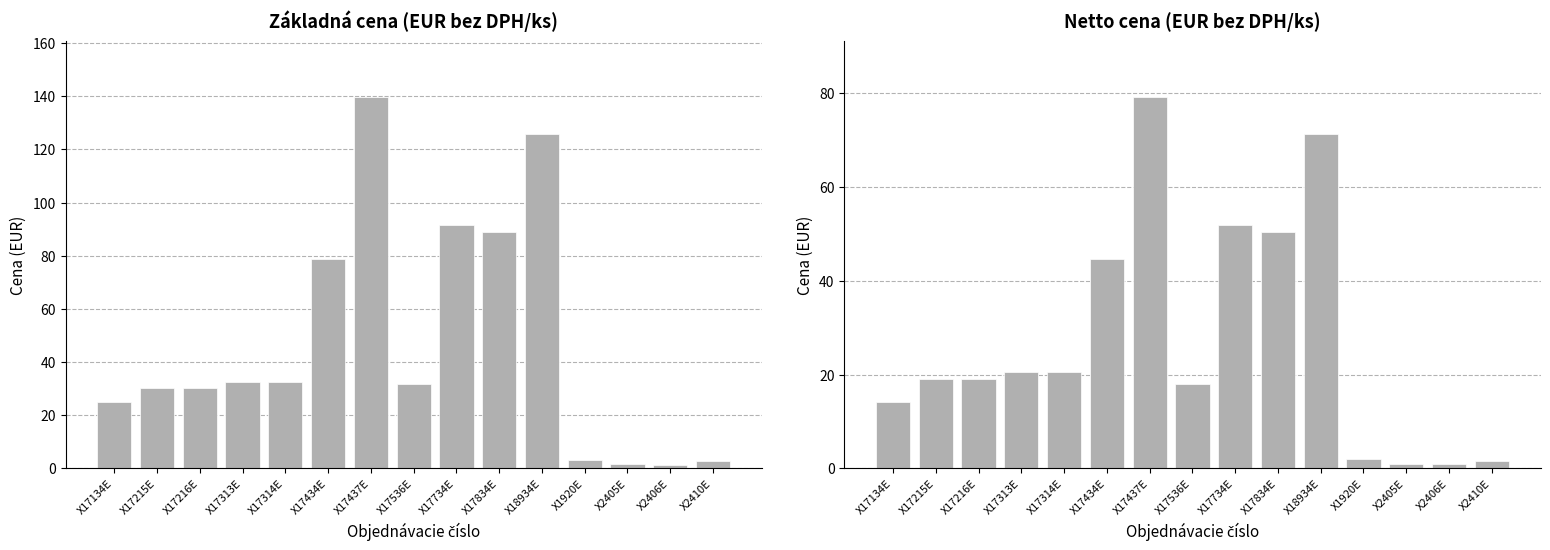

What is the approximate value of Netto cena EUR bez DPH/ks at X17437E?

79.3